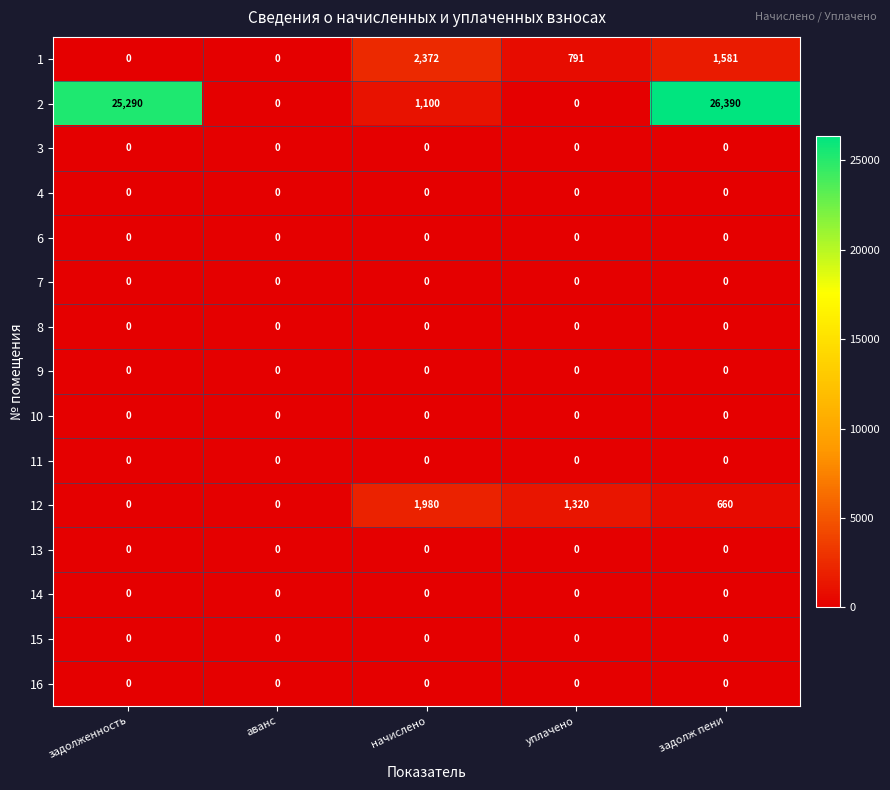

What is the total value across all series at уплачено?

2111